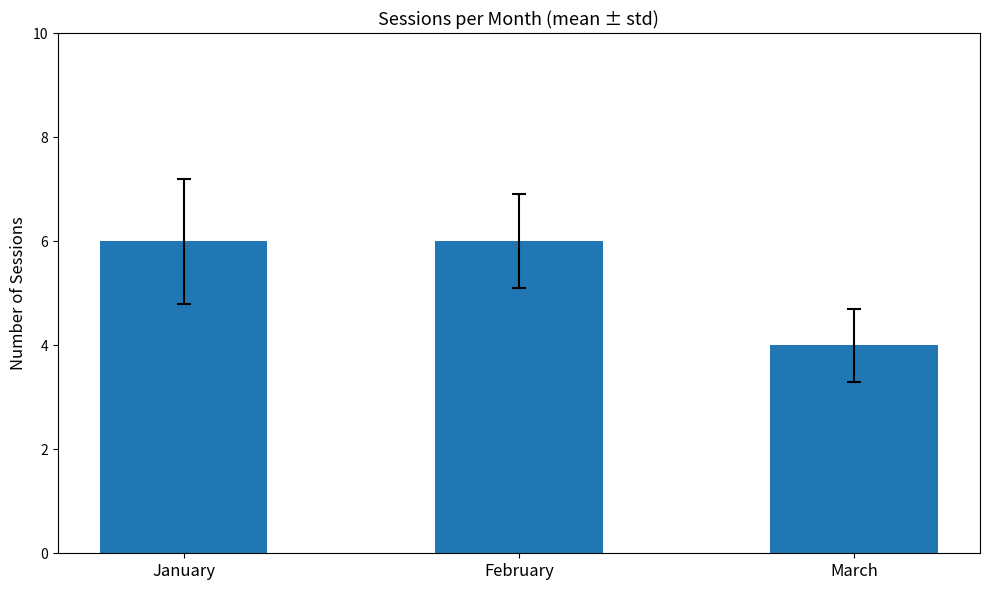

What is the difference between the maximum and minimum values?

2